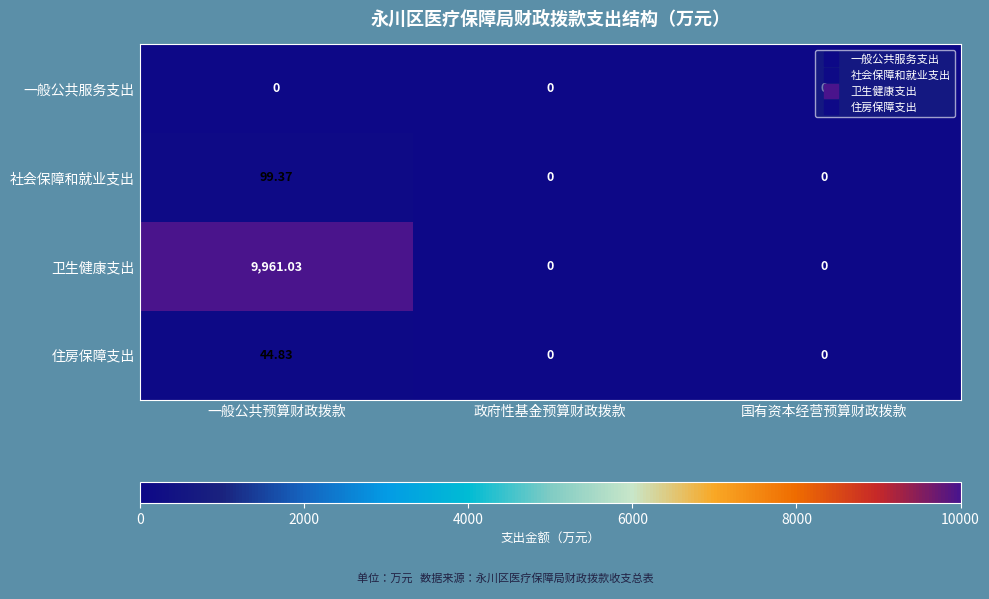

Which label corresponds to the largest value in the chart?

一般公共预算财政拨款